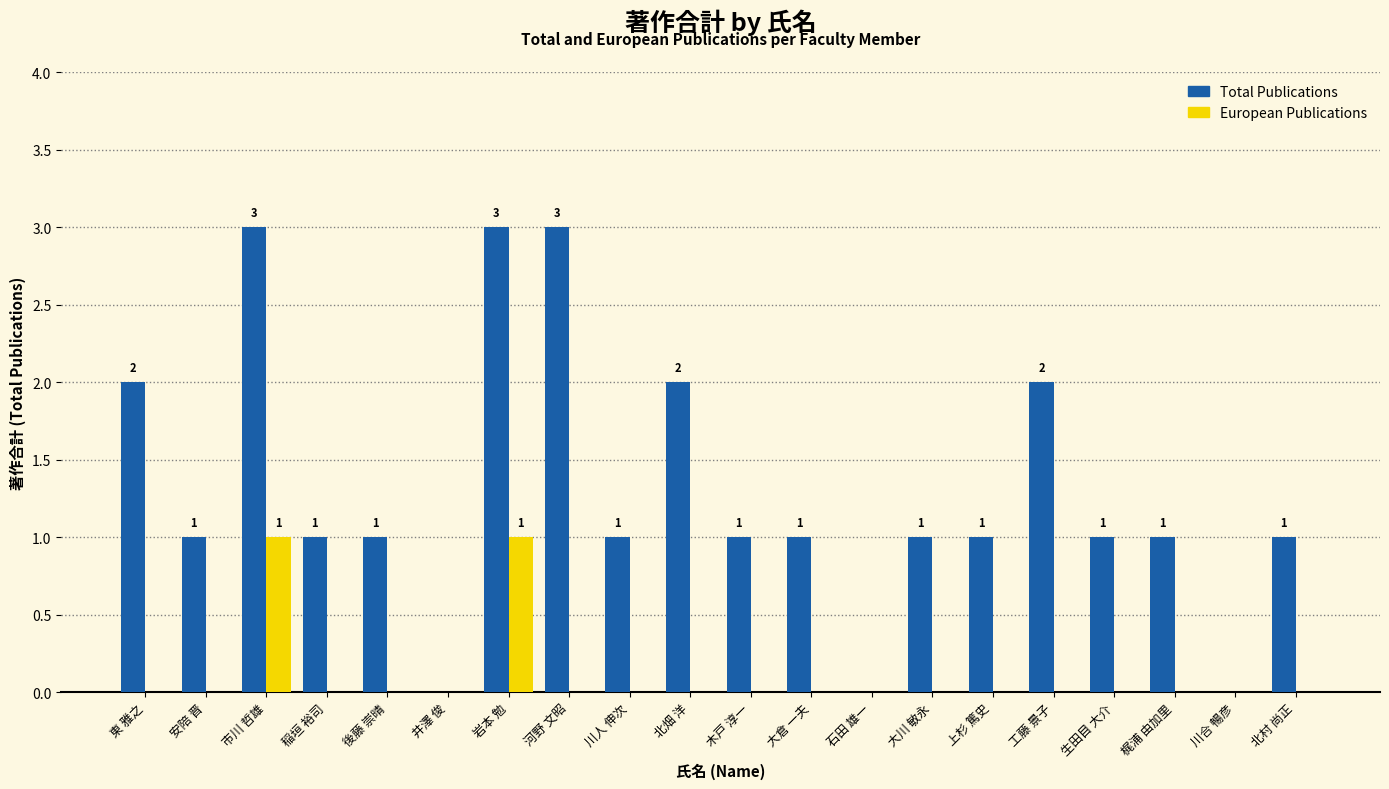

The value of European Publications at 川人 伸次 is 0. True or false?

True